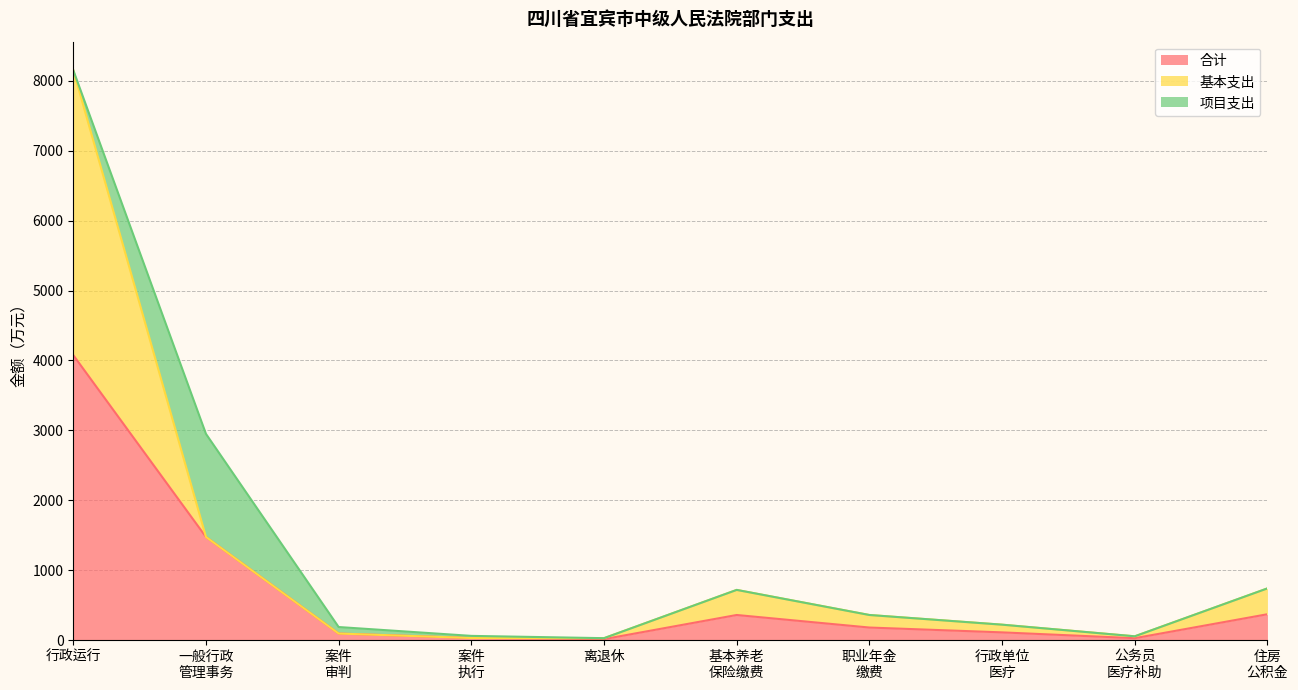

The 合计 series shows 1980.9 at 行政运行. True or false?

False